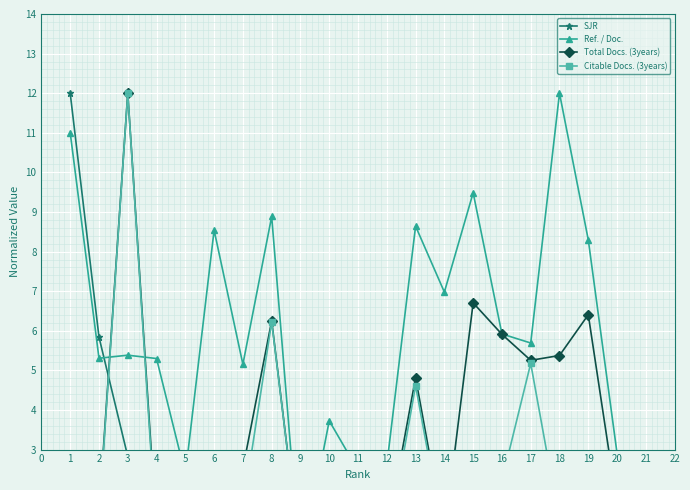

Count the number of data series in this chart.

4